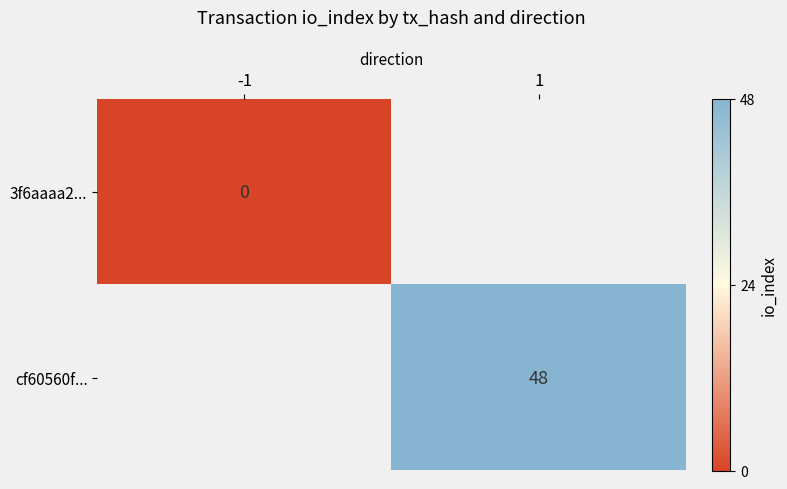

True or false: cf60560f... has a value of 26 at 1.

False